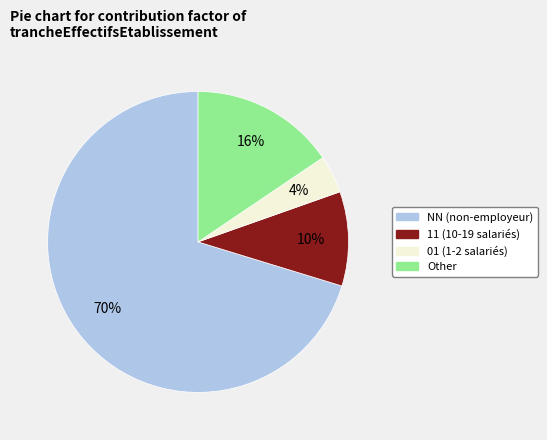

Is there any slice that represents more than half of the pie?

Yes